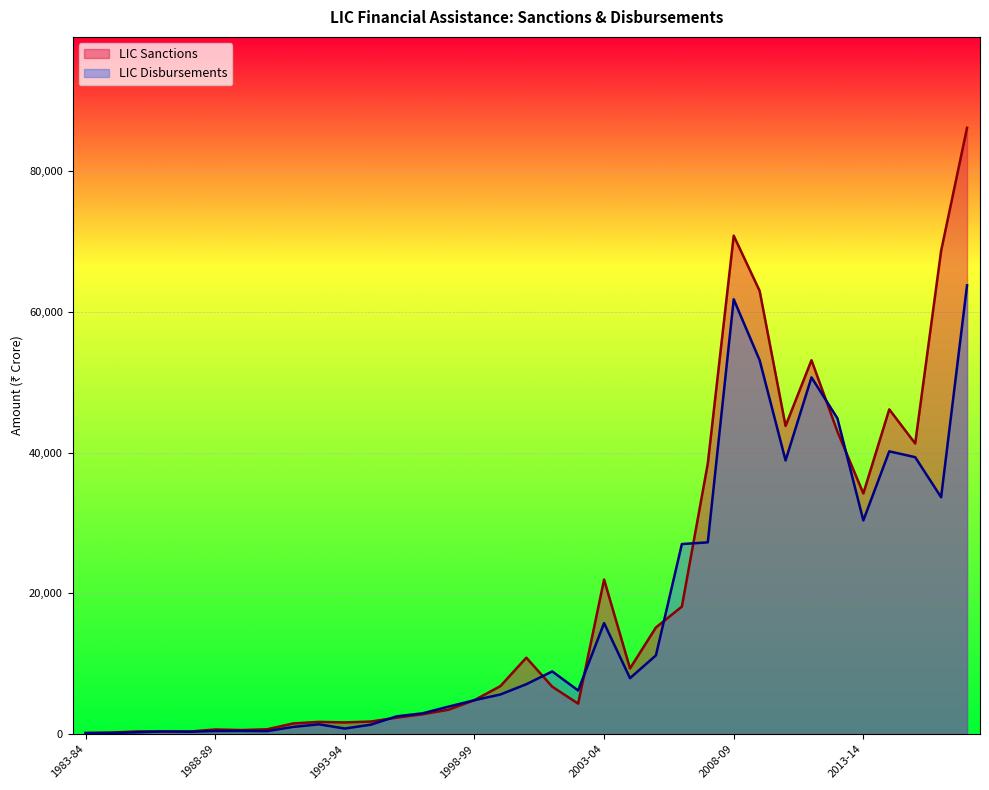

At 1994-95, list the series in order from smallest to largest.

LIC Disbursements, LIC Sanctions